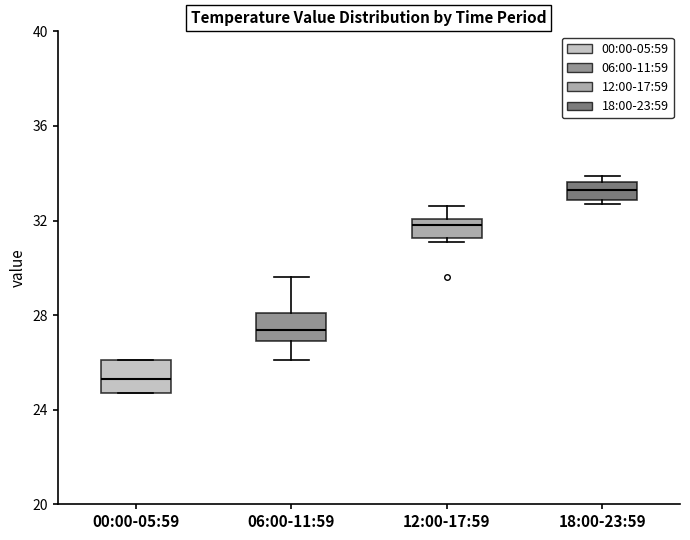

Where is the lower edge of the box for 18:00-23:59 on the y-axis? The values are not printed on the chart, so give them approximately, as read against the axis.

33.0